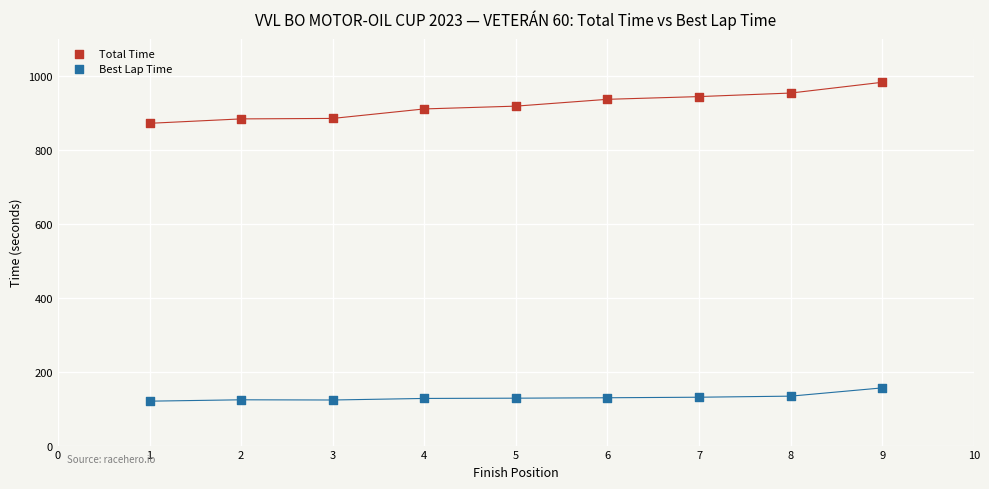

Which series has the largest Y range (max minus min)?

Total Time